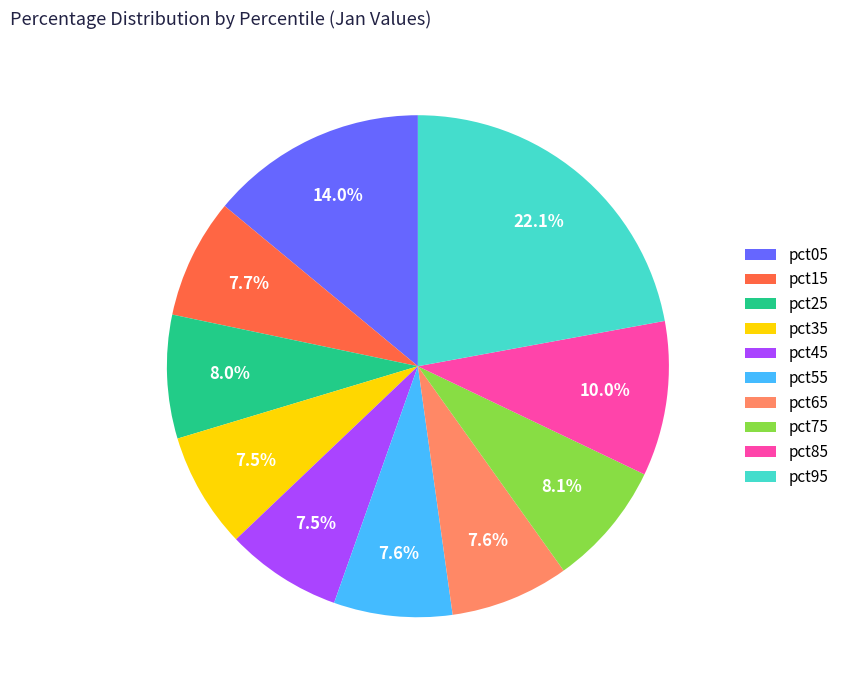

To the nearest percent, what is the combined percentage of pct65 and pct05?

22%